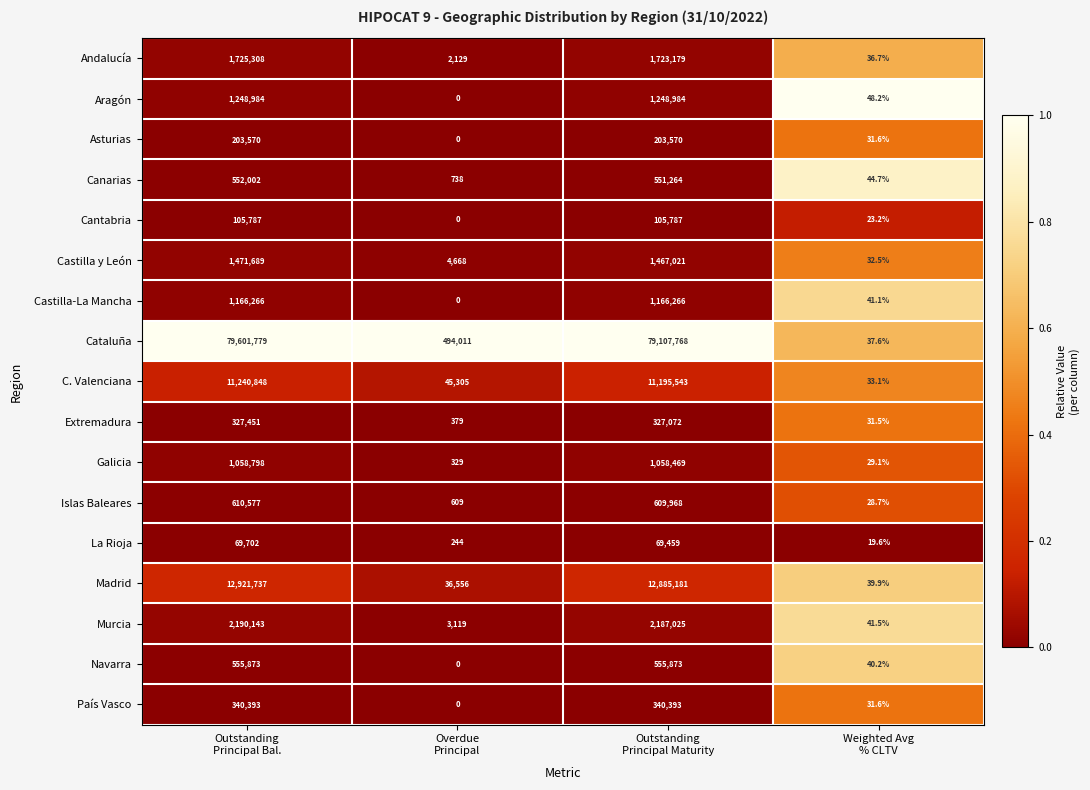

What is the difference between the second highest and minimum values in the Canarias series?

551219.3